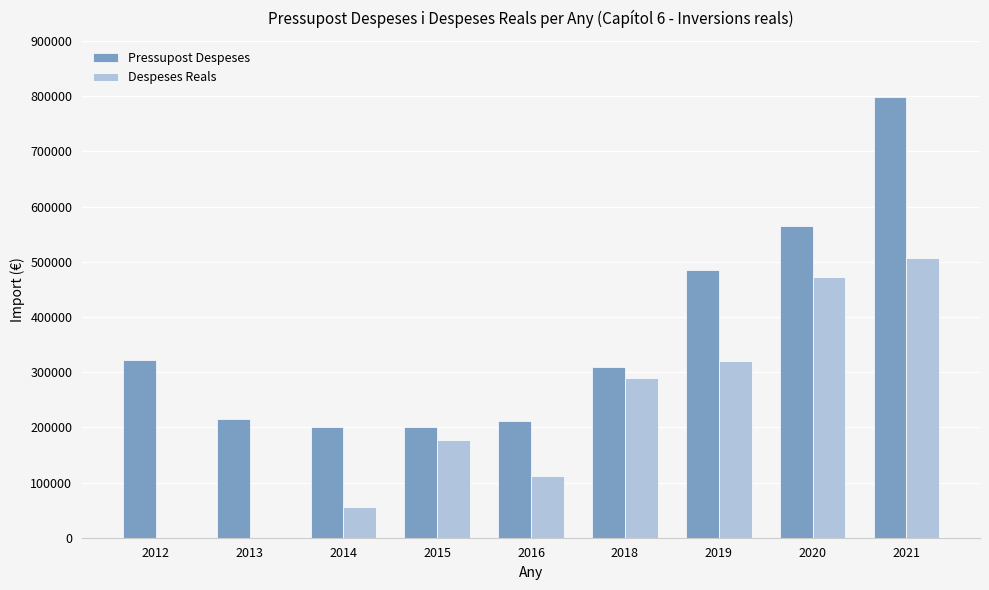

What is the spread (max minus min) of values at 2018?

21128.2